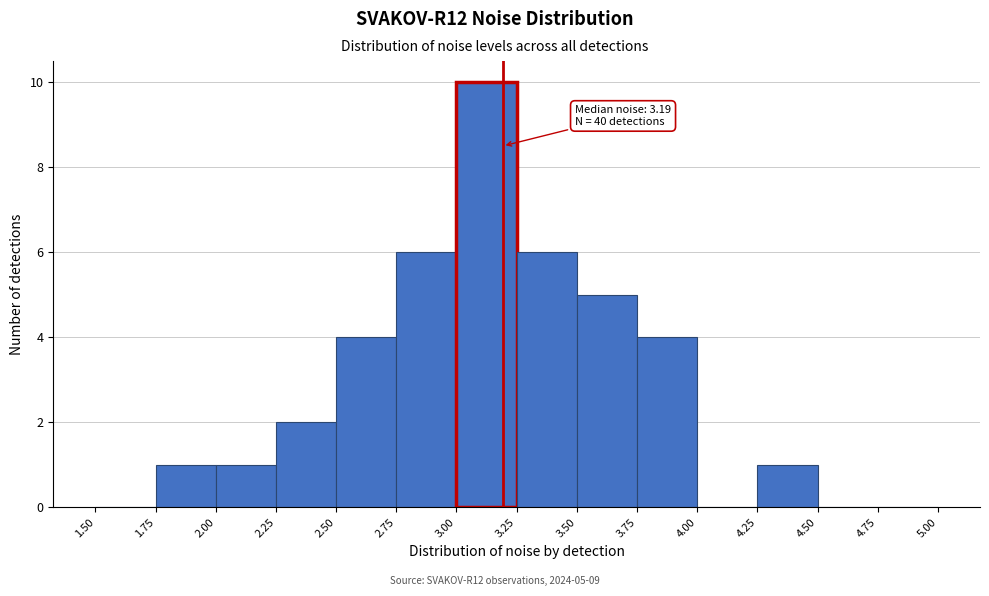

Over which range of the x-axis is the bar tallest?

3.00 to 3.25